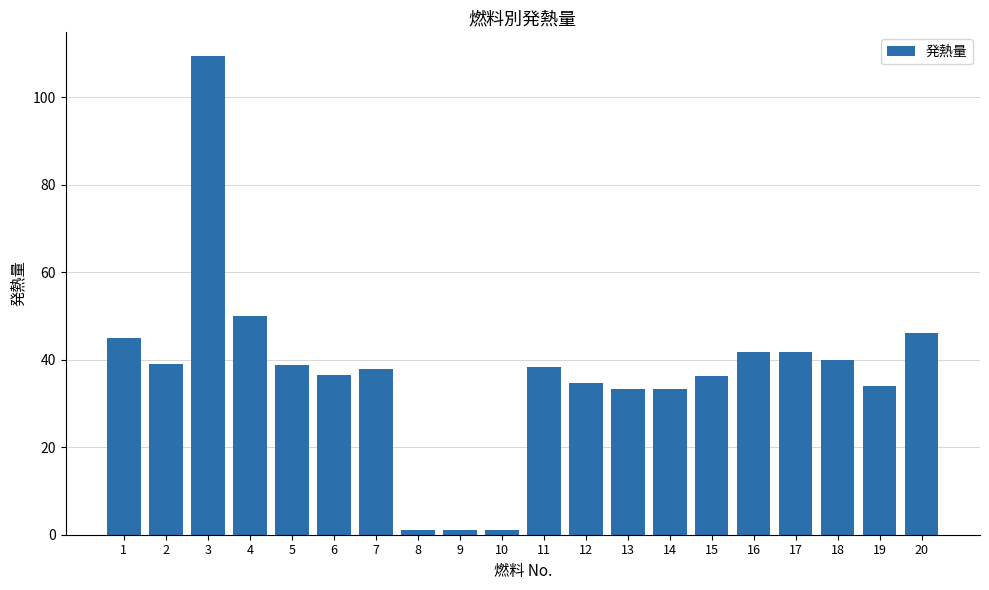

The chart shows a value of 50.1 at 4. True or false?

True